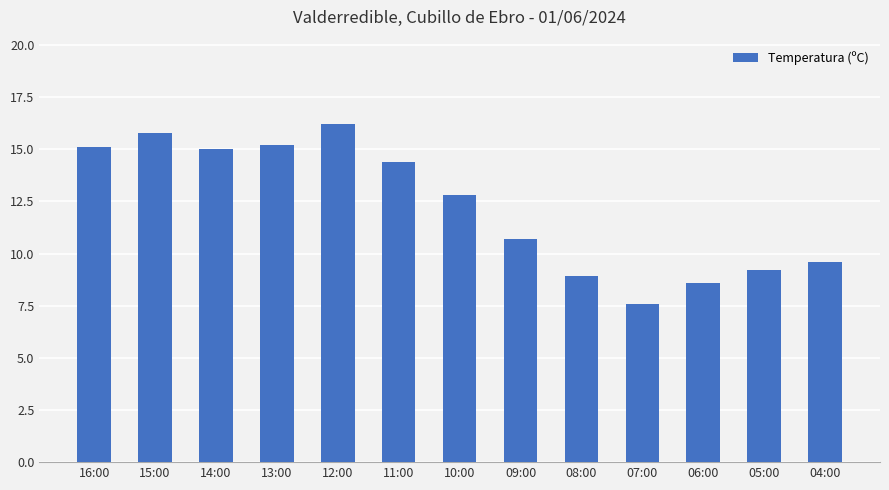

Does the chart contain stacked bars?

No